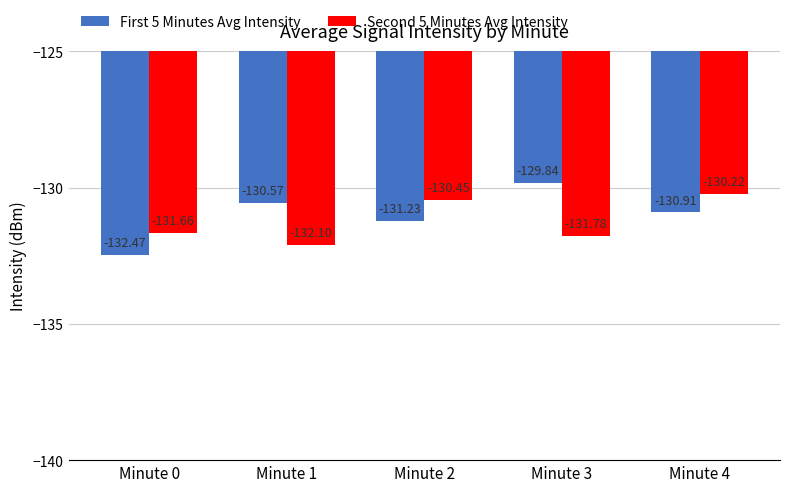

Is it true that First 5 Minutes Avg Intensity equals -48.2 at Minute 2?

False